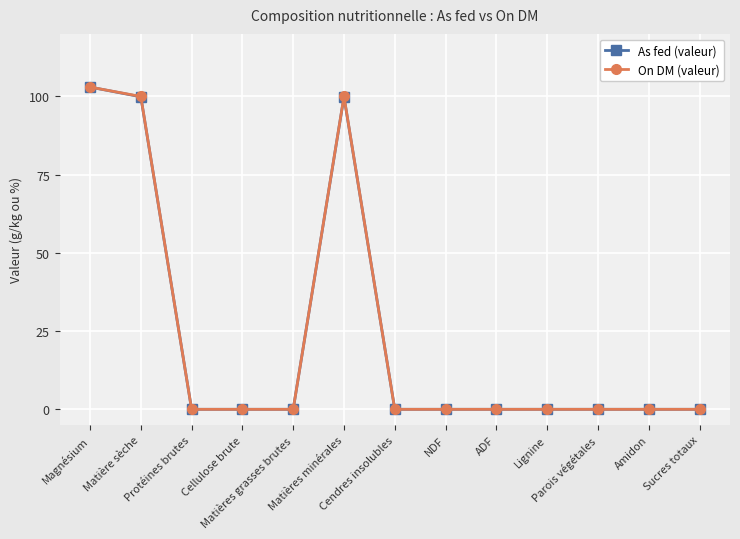

What is the greatest value displayed?

103.0